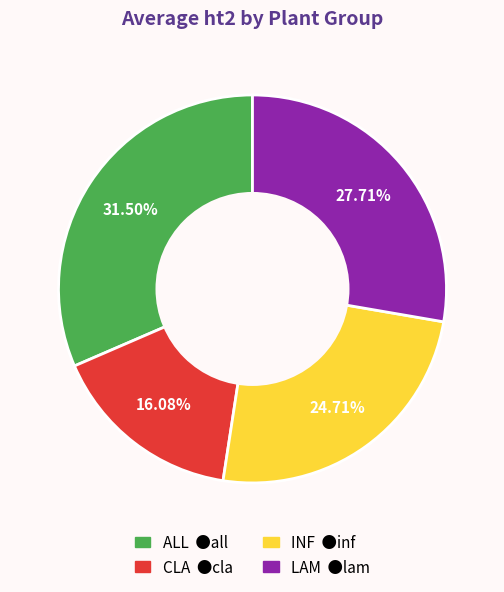

Is there any slice that represents more than half of the pie?

No